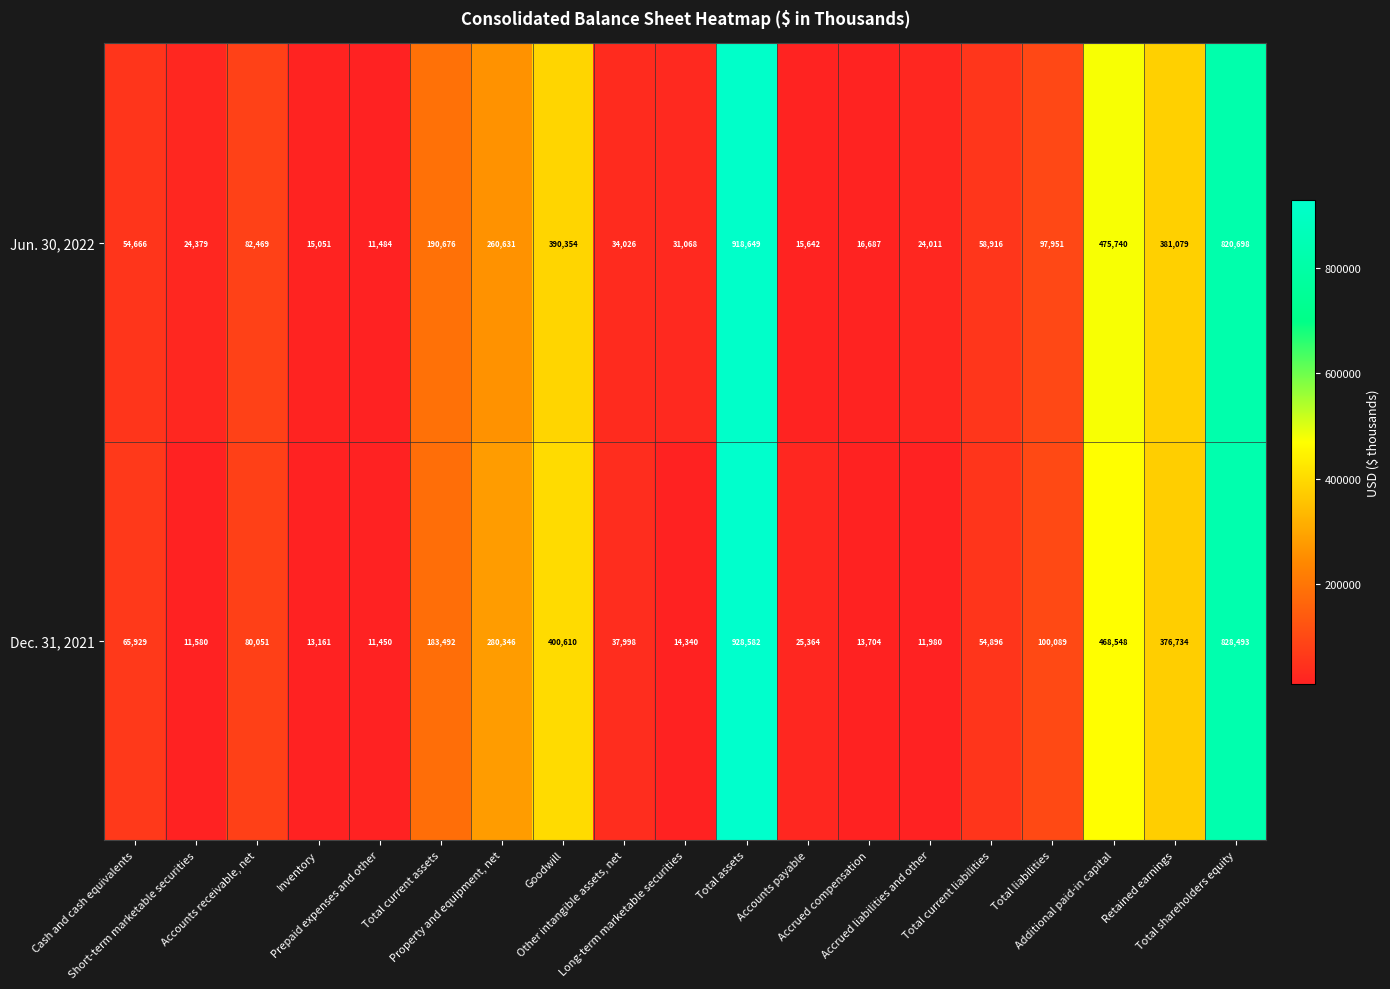

Which series has the largest range (max minus min)?

Dec. 31, 2021